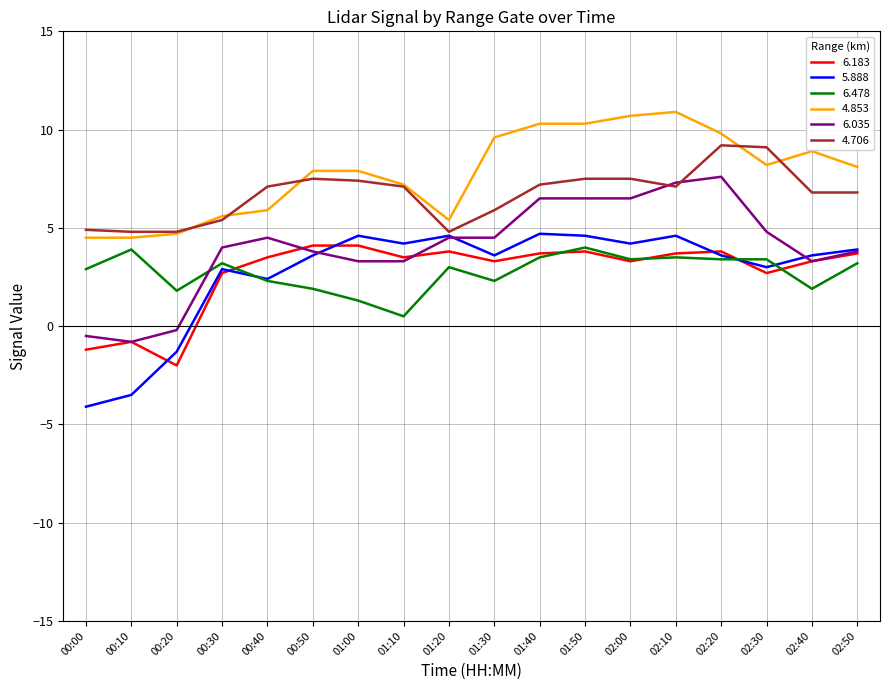

What is the total value across all series at 02:00?

35.6